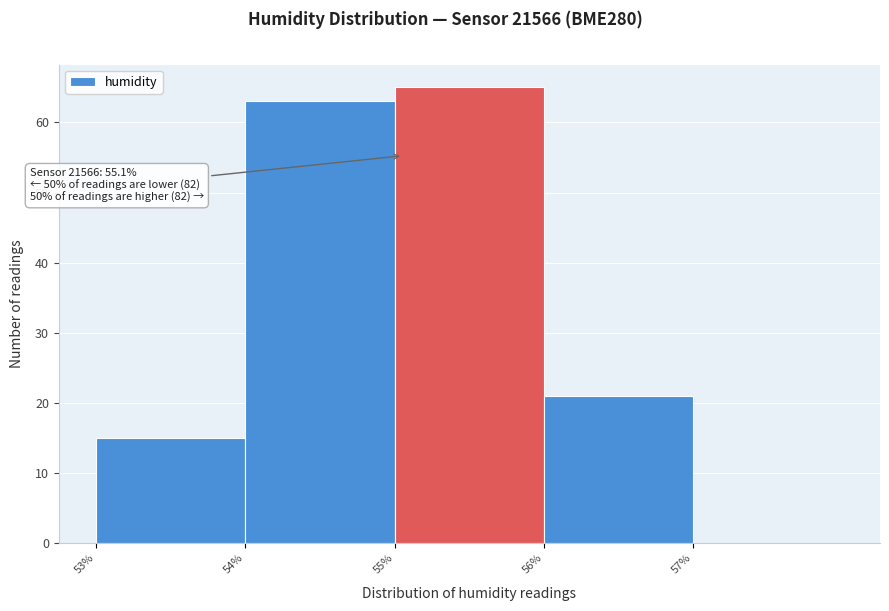

Which range on the x-axis has the tallest bar?

55 to 56